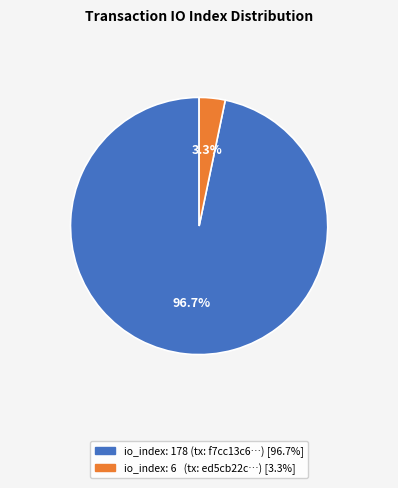

Is there any slice that represents more than half of the pie?

Yes